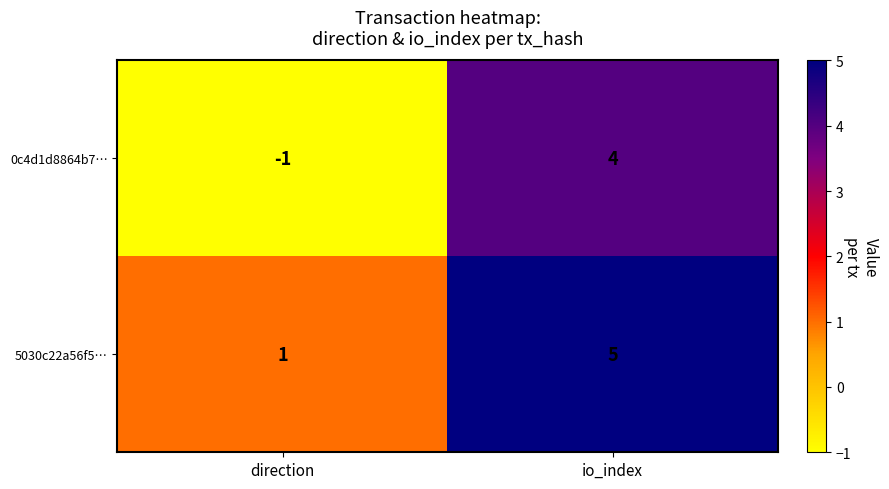

Reading left to right, transcribe all the data shown in this chart.

0c4d1d8864b7…: -1	4
5030c22a56f5…: 1	5